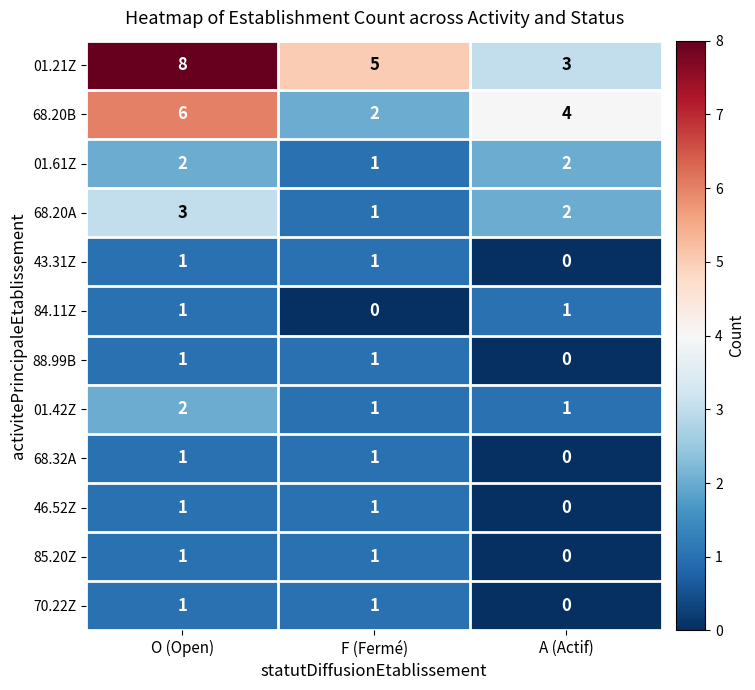

List the labels in order of 68.20A value, largest first.

O (Open), A (Actif), F (Fermé)